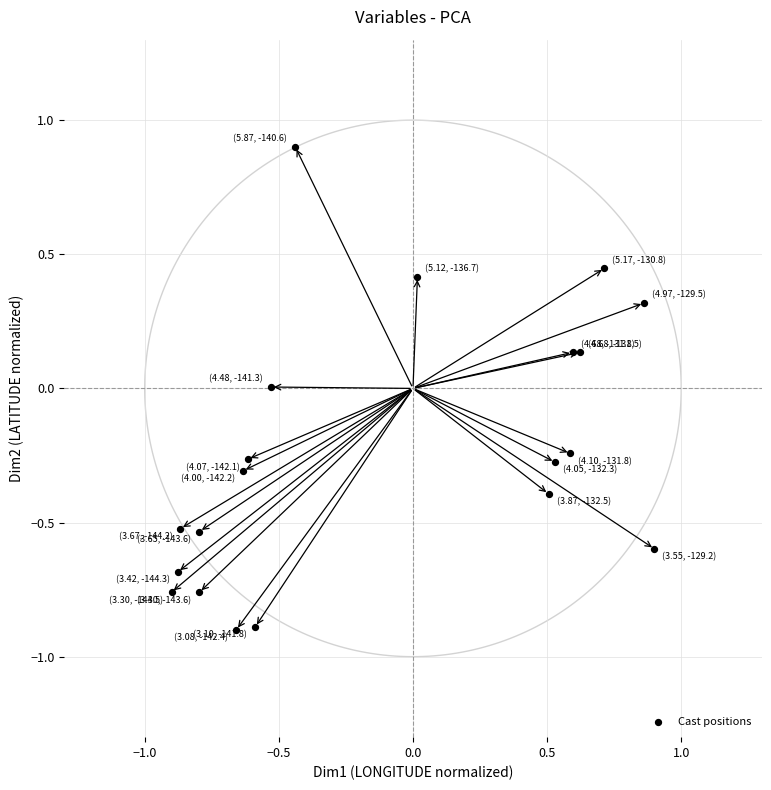

What is the range of Y values (max minus min)?

1.8